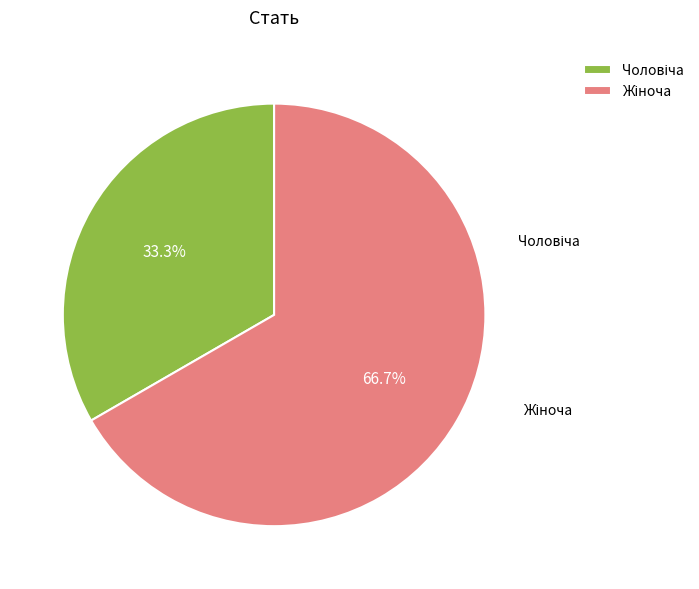

How many segments does this pie chart have?

2